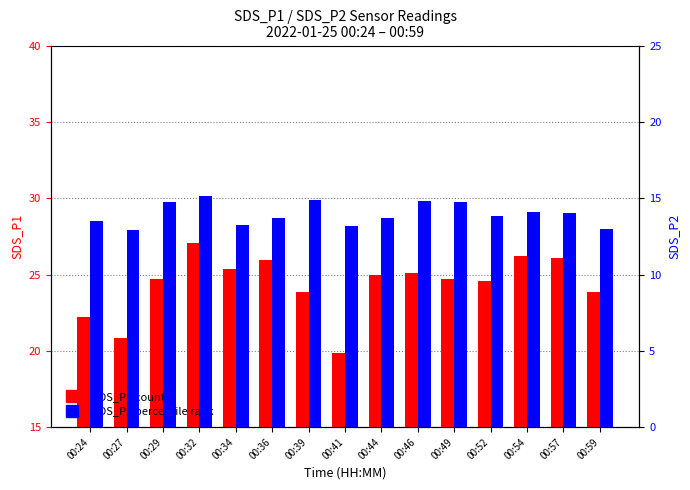

List the series in order of their peak value, lowest first.

SDS_P2, SDS_P1